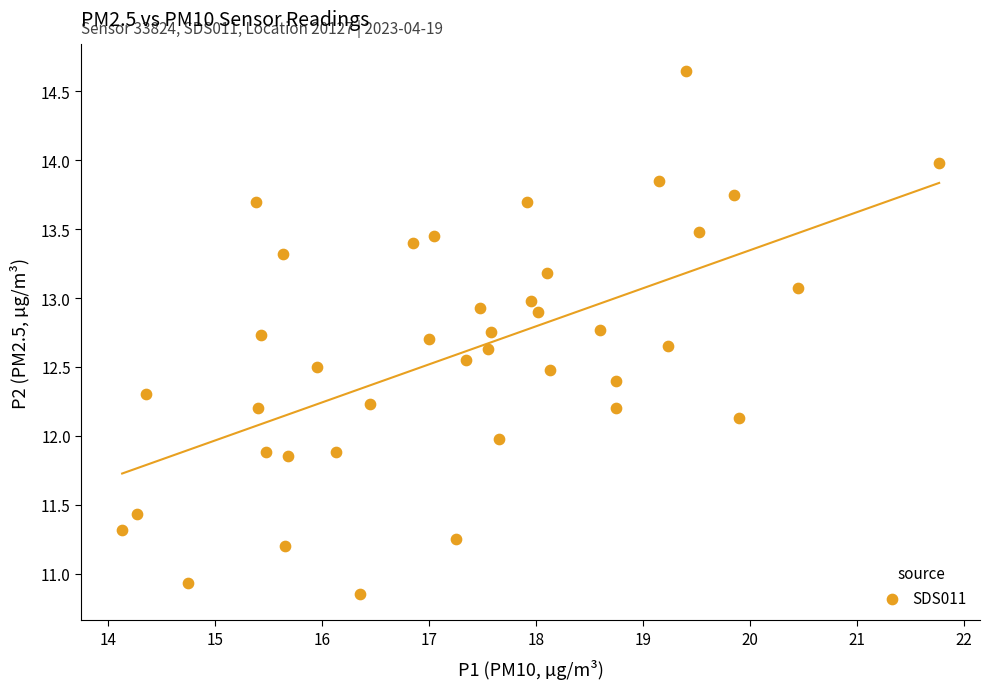

What is the range of Y values (max minus min)?

3.8